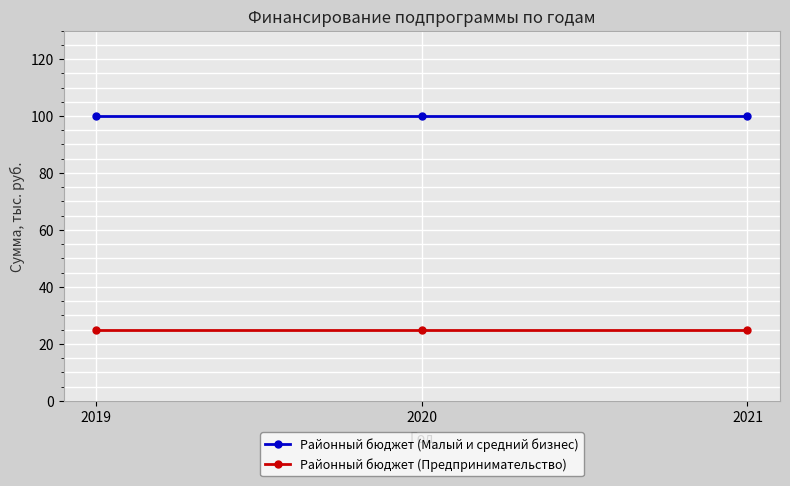

The Районный бюджет (Предпринимательство) series shows 25 at 2020. True or false?

True